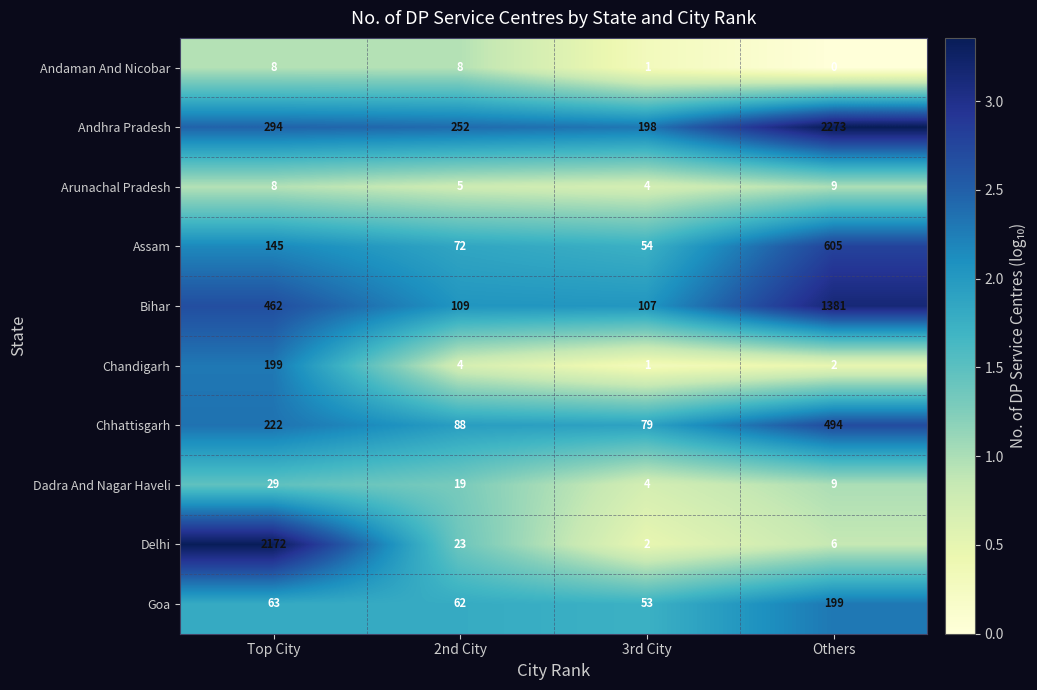

At which category is the sum across all series the highest?

Others